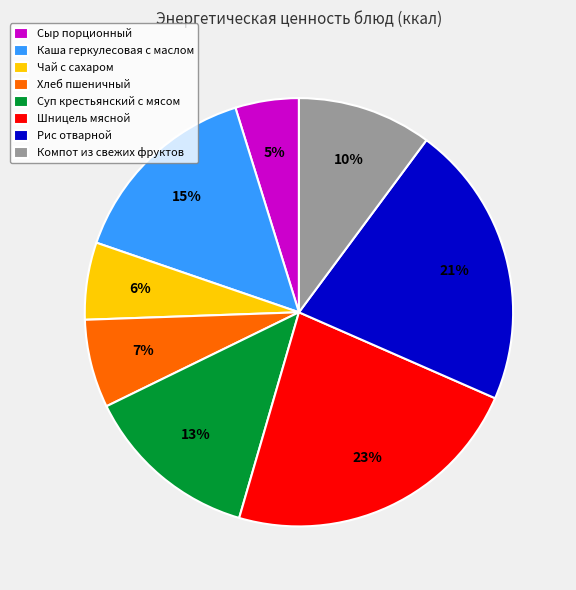

What is the smallest slice in the pie chart?

Сыр порционный